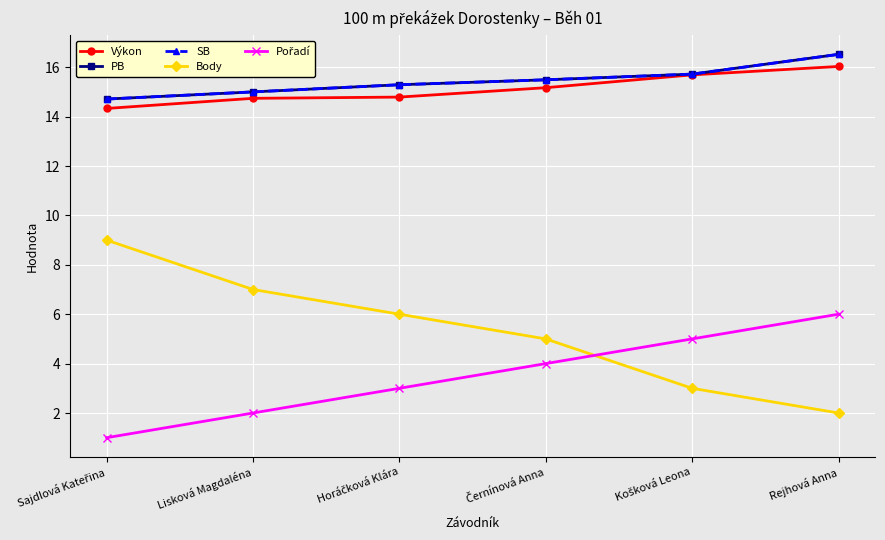

Does the chart have visible grid lines?

Yes